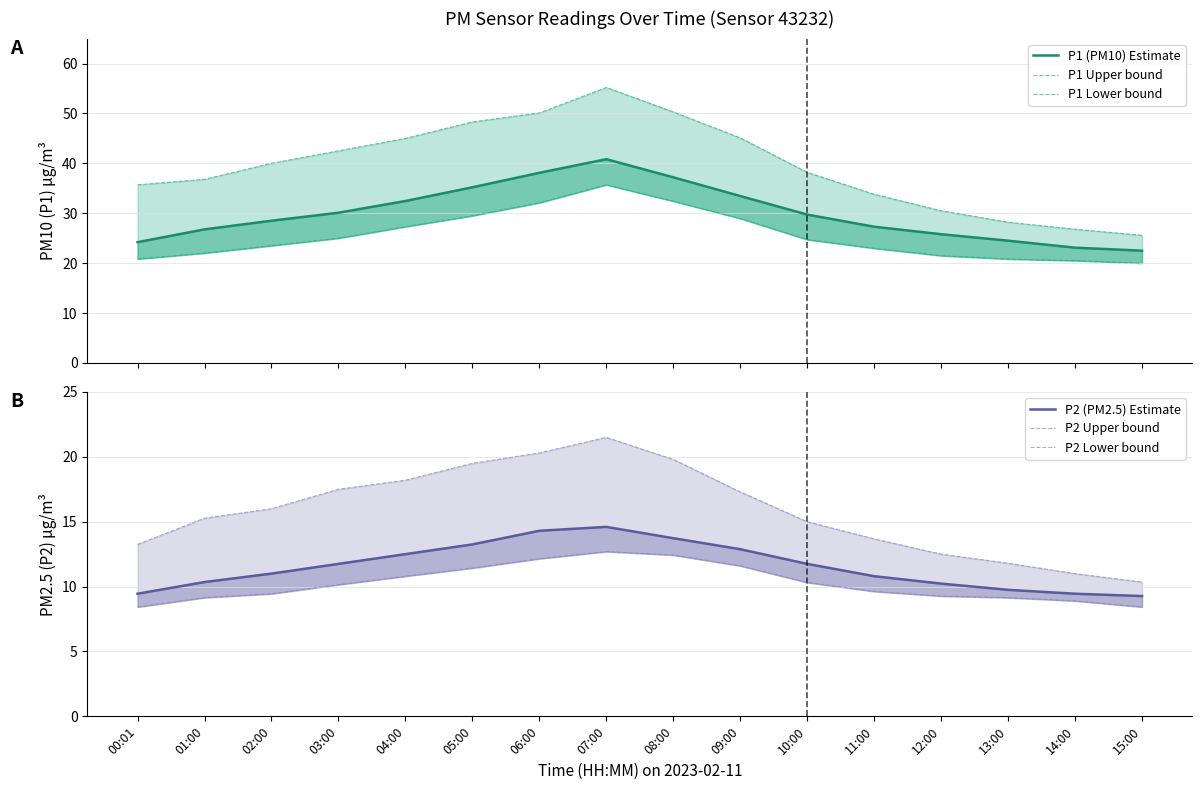

What position from the left is 14:00?

15